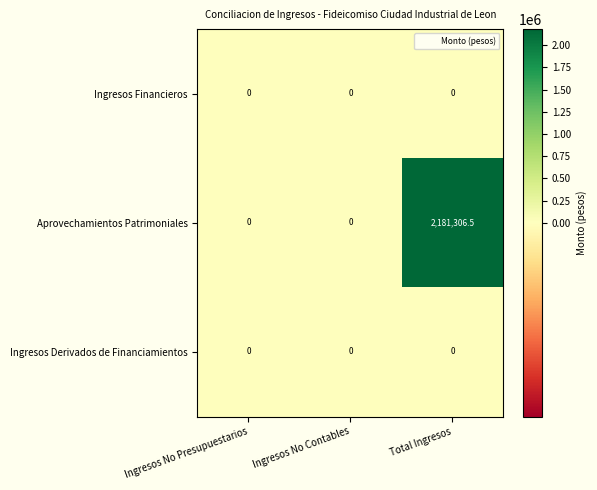

The Aprovechamientos Patrimoniales series shows 0.0 at Ingresos No Contables. True or false?

True